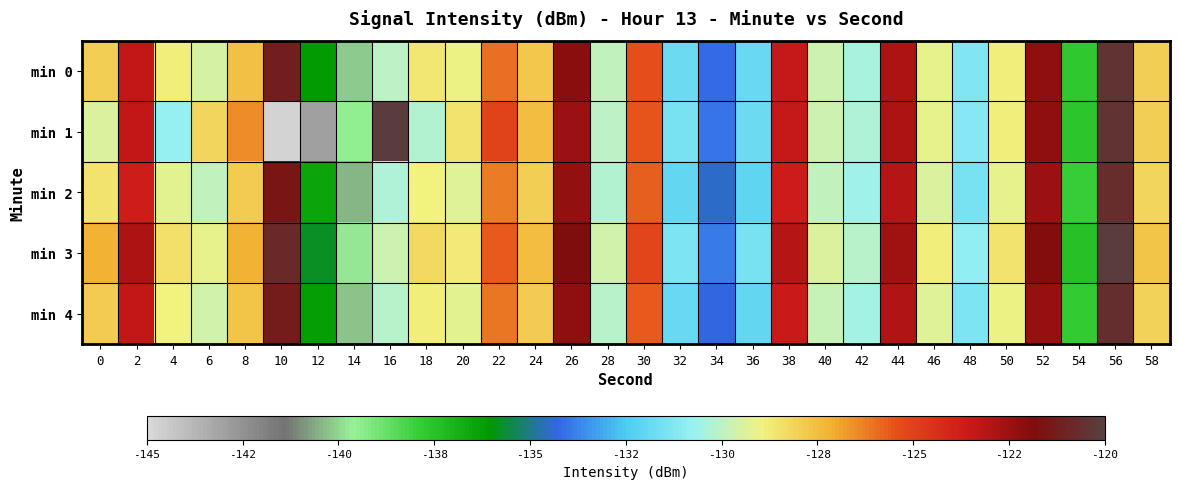

What is the maximum value shown in the chart?

-120.1